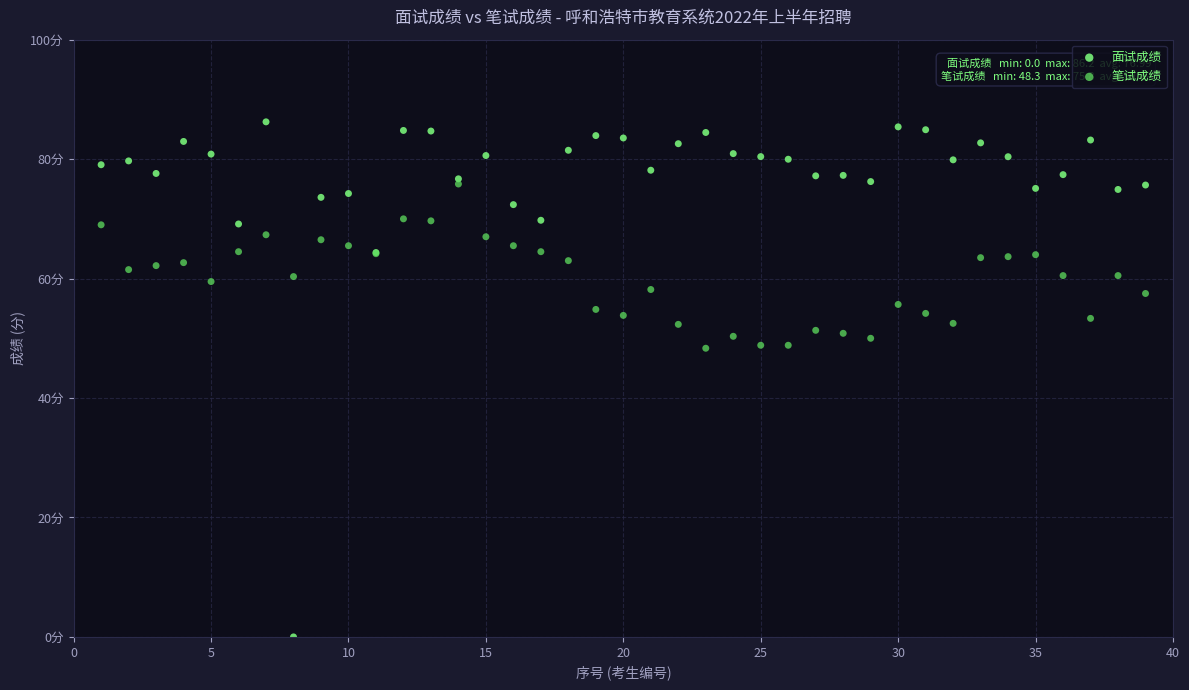

Which series has the largest Y range (max minus min)?

面试成绩